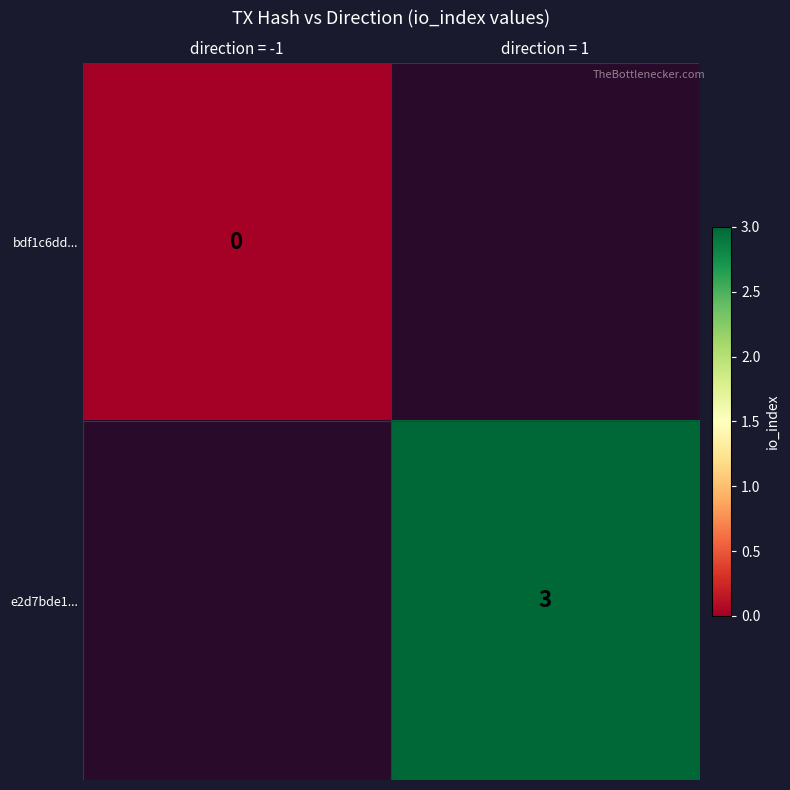

Which category has the highest value across all series?

direction = 1